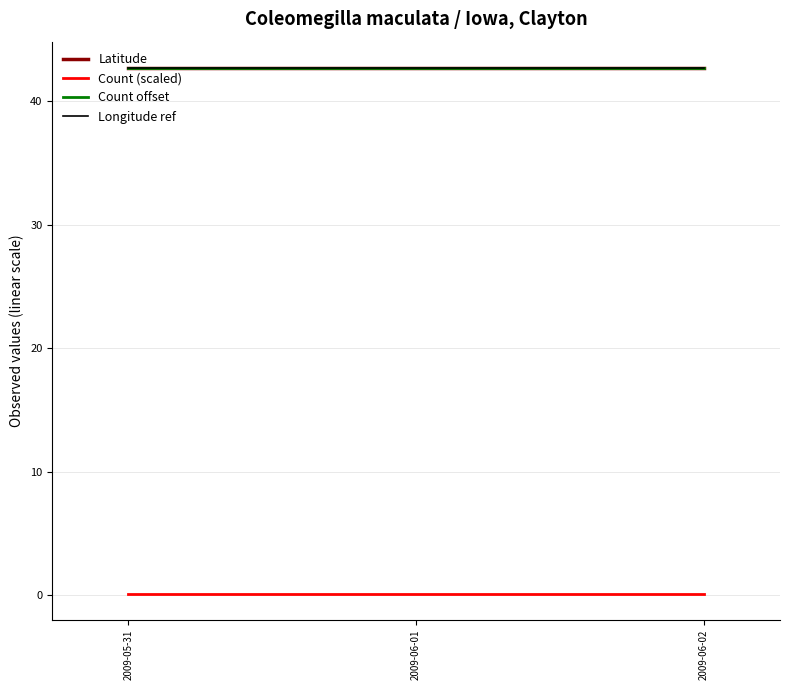

True or false: Longitude ref has a value of 42.7 at 2009-06-02.

True